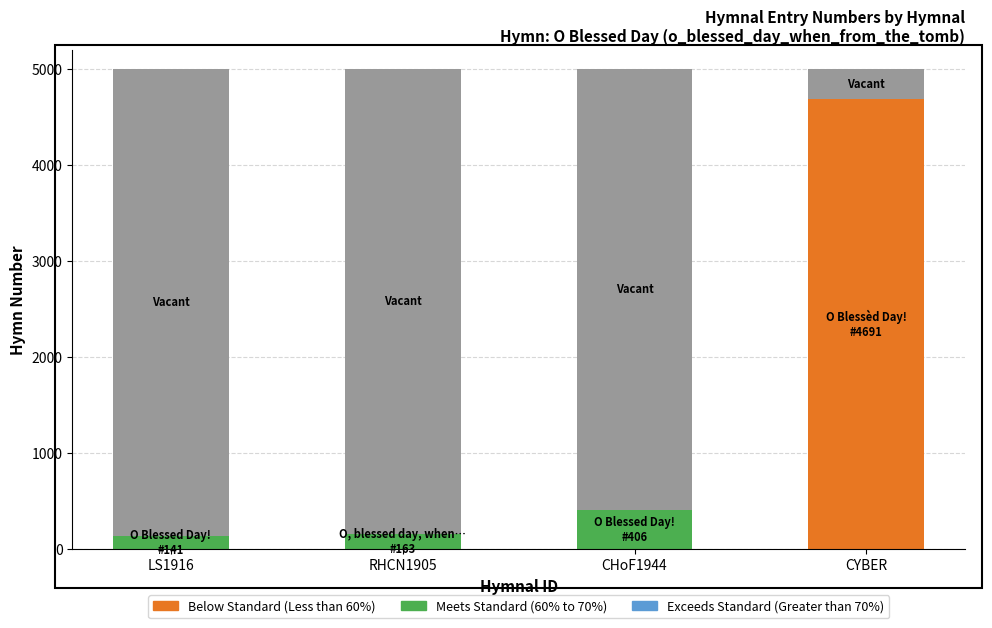

What is the total value across all series at RHCN1905?

5000